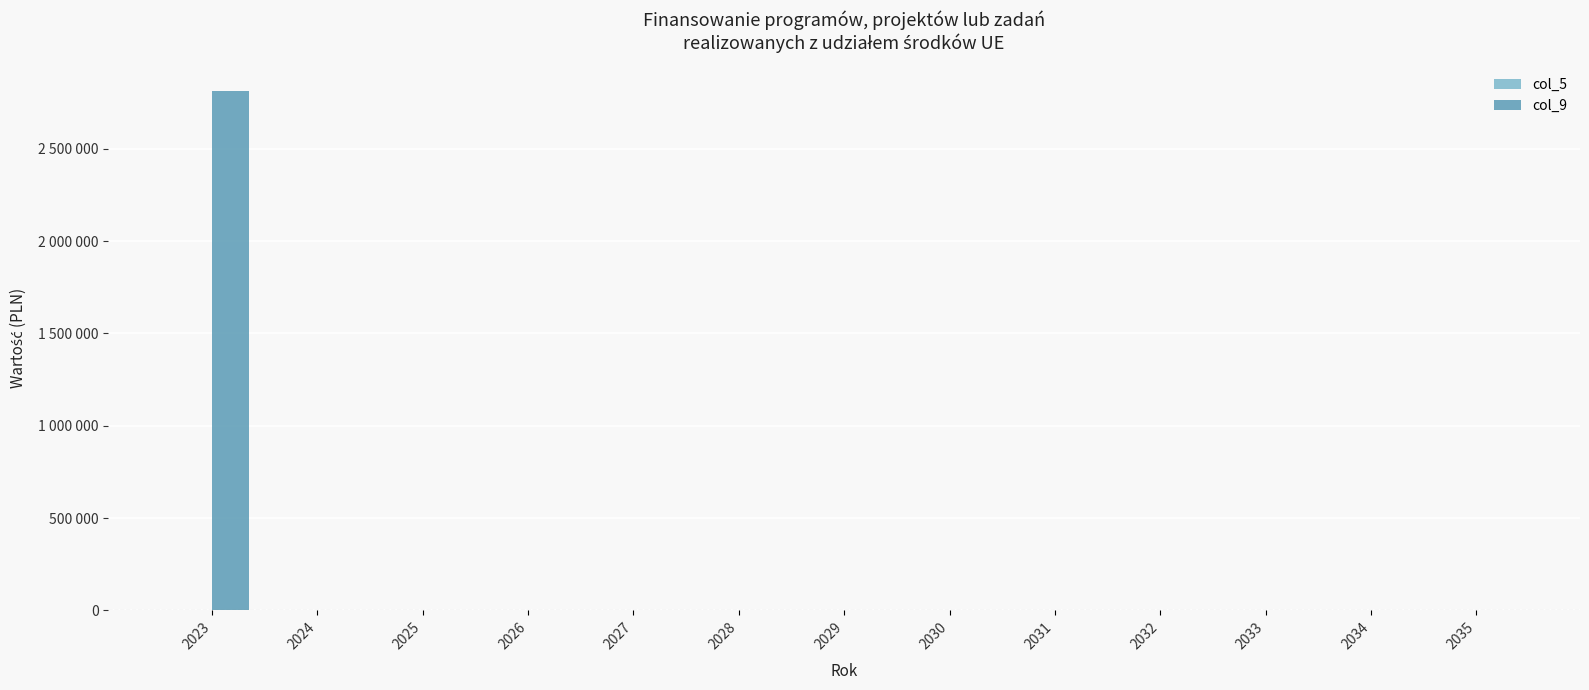

Reading left to right, extract all data points from this chart.

col_5: 2023=0	2024=0	2025=0	2026=0	2027=0	2028=0	2029=0	2030=0	2031=0	2032=0	2033=0	2034=0	2035=0
col_9: 2023=2810394	2024=0	2025=0	2026=0	2027=0	2028=0	2029=0	2030=0	2031=0	2032=0	2033=0	2034=0	2035=0